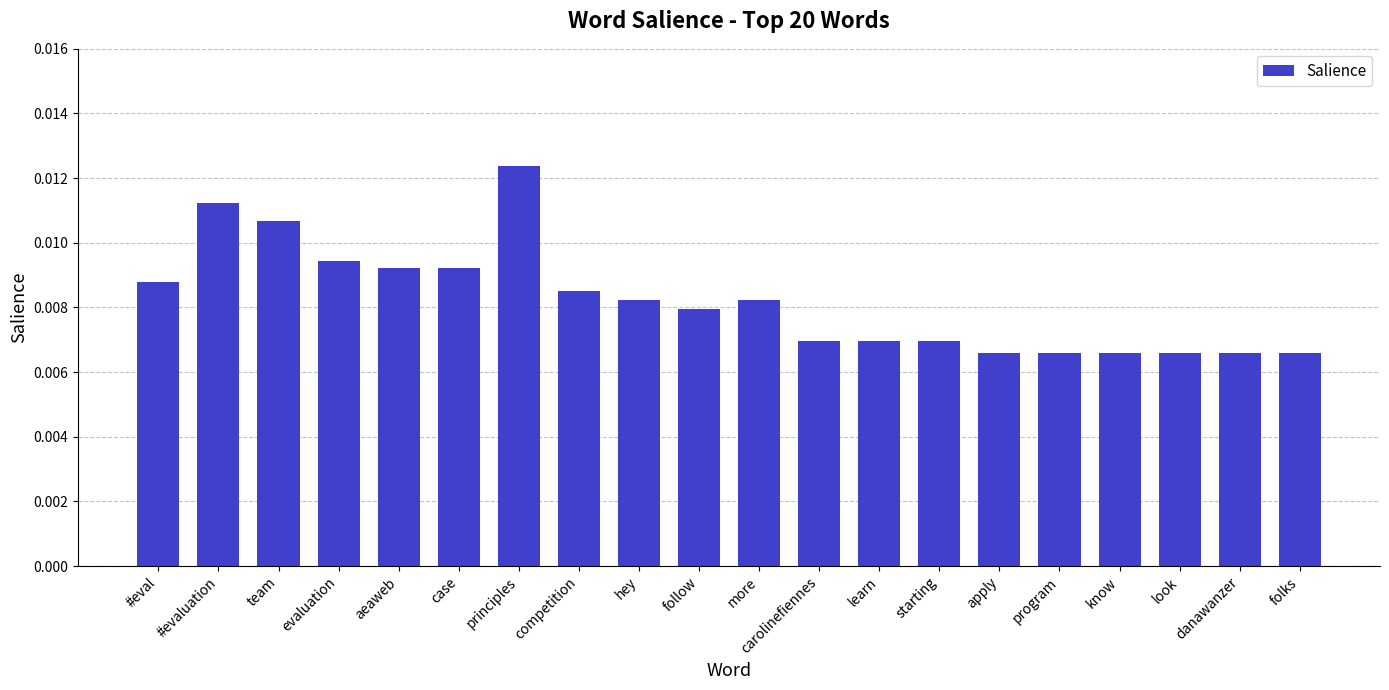

How many values are between 0 and 1?

20